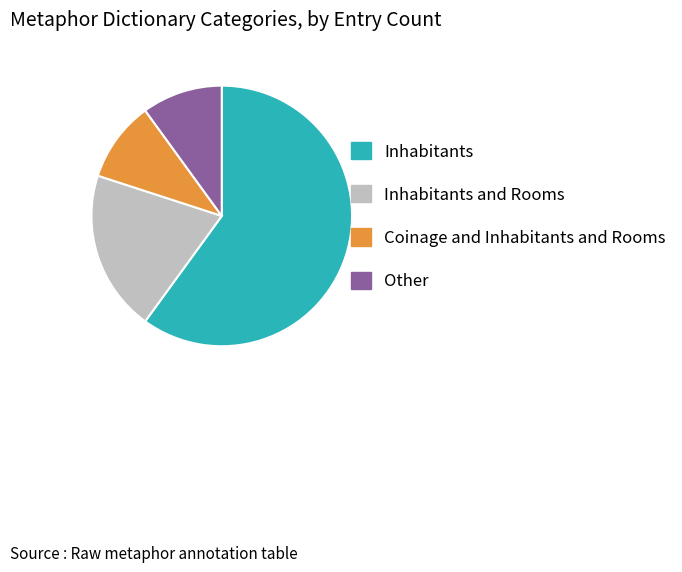

True or false: Inhabitants accounts for 60% of the total.

True